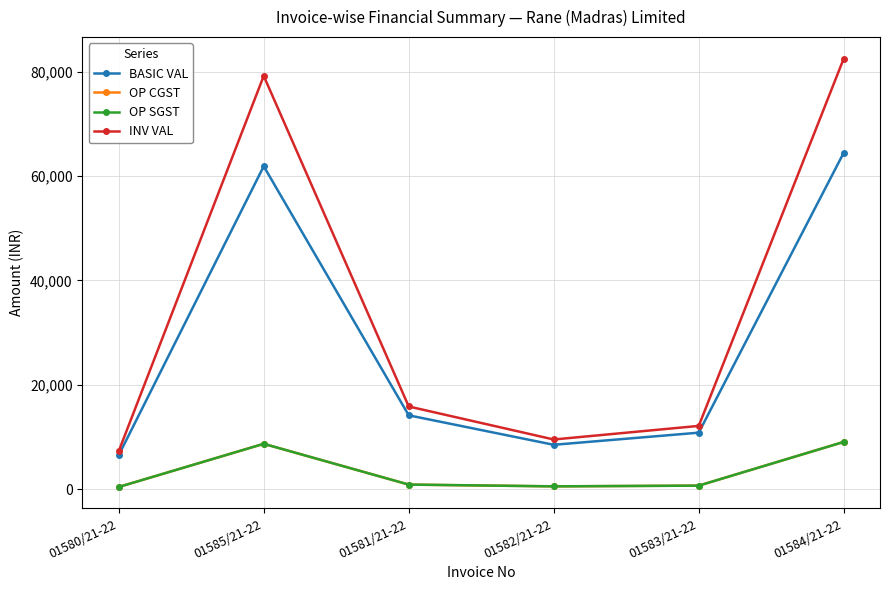

Is it true that OP SGST equals 13751.7 at 01584/21-22?

False